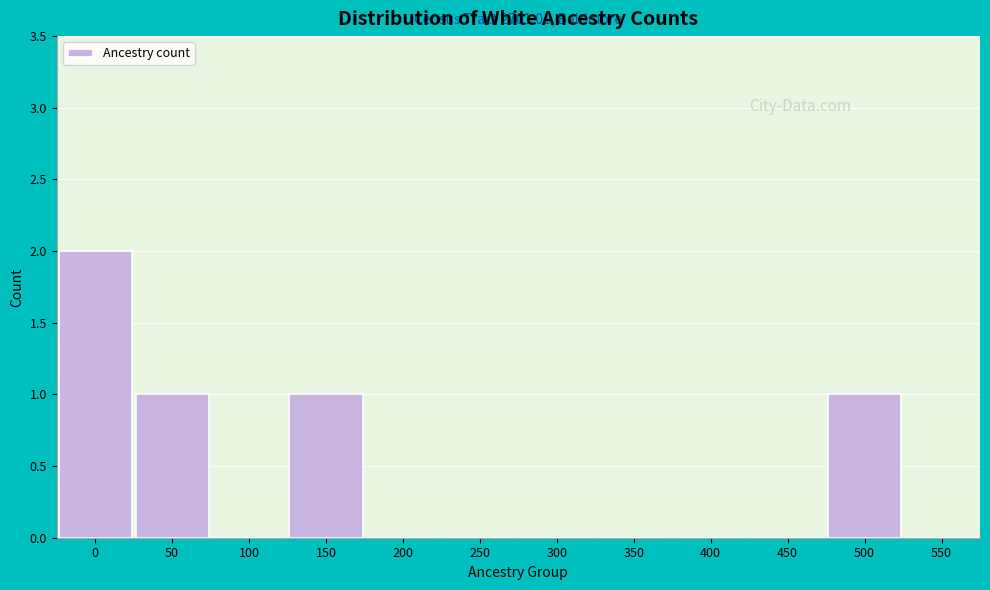

Reading left to right, what are all the values shown in this chart?

0=2	50=1	100=0	150=1	200=0	250=0	300=0	350=0	400=0	450=0	500=1	550=0